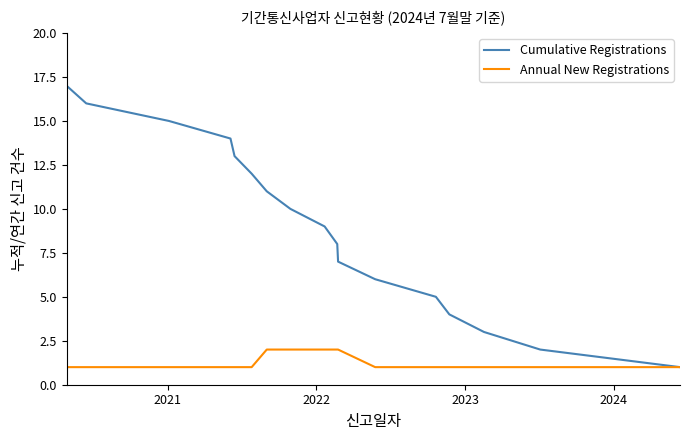

Which series has the widest spread of values?

Cumulative Registrations